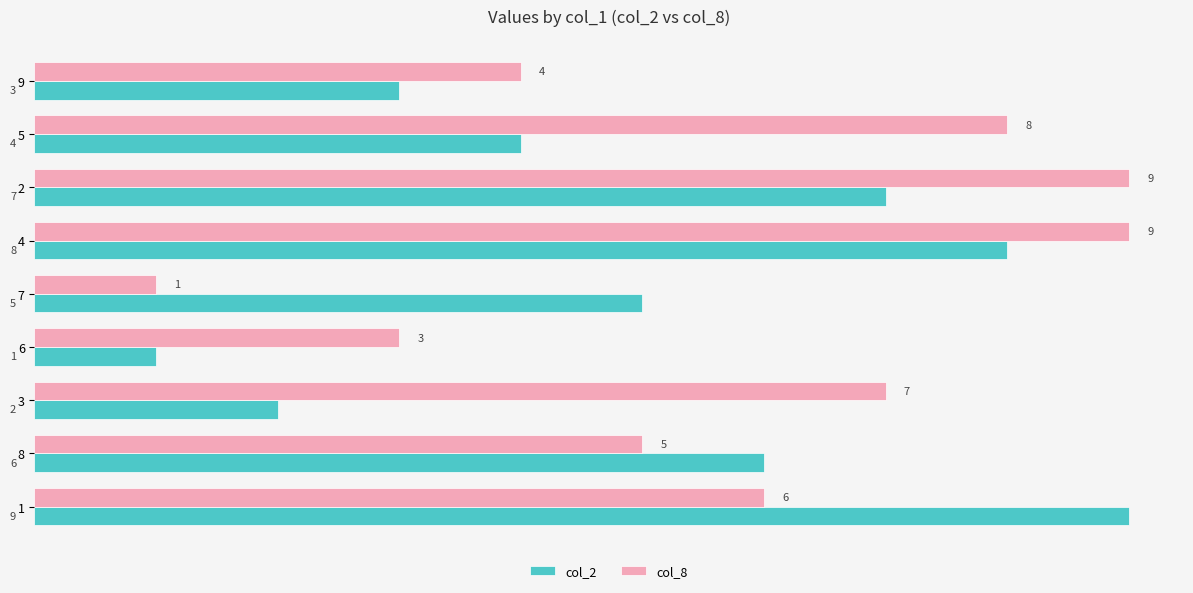

What is the highest value of the col_8 series?

9